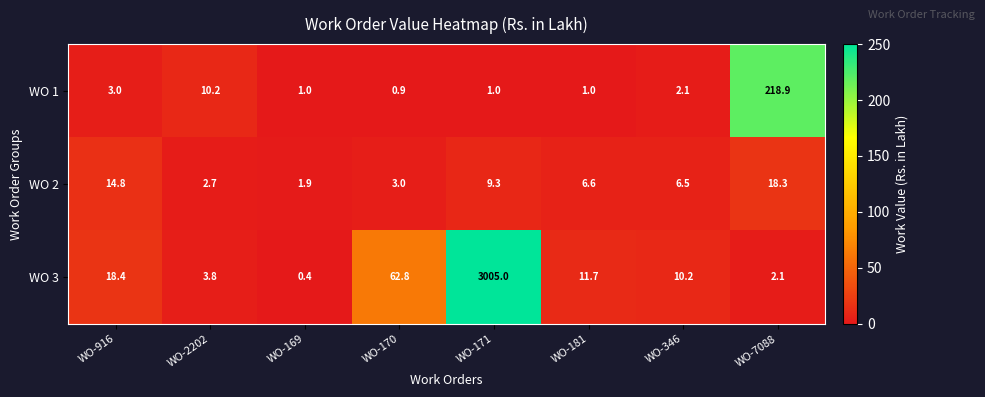

At which category is the sum across all series the highest?

WO-171